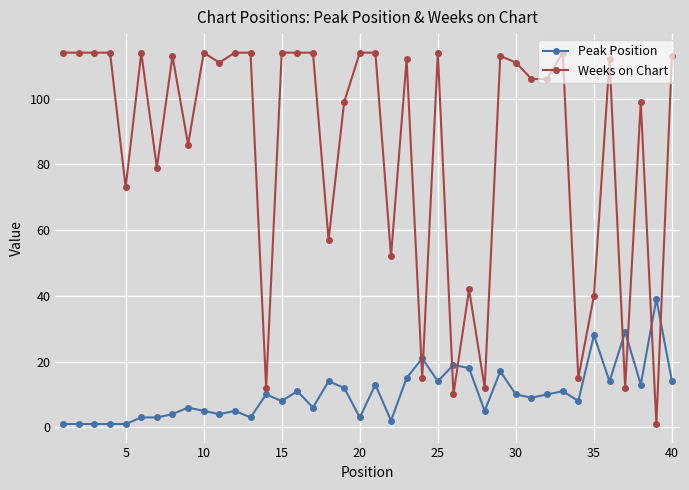

Which series has the widest spread of values?

Weeks on Chart